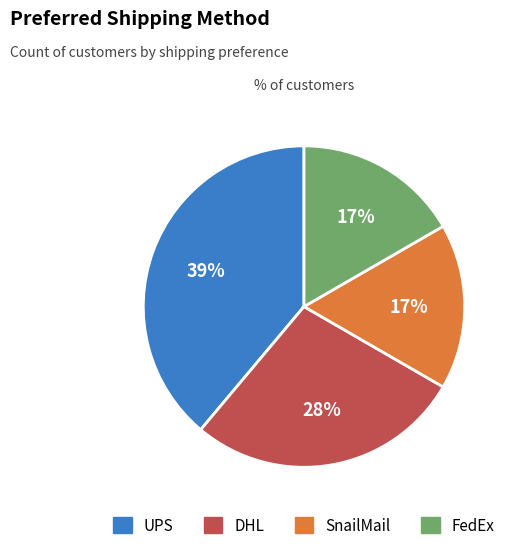

How many slices are in this pie chart?

4